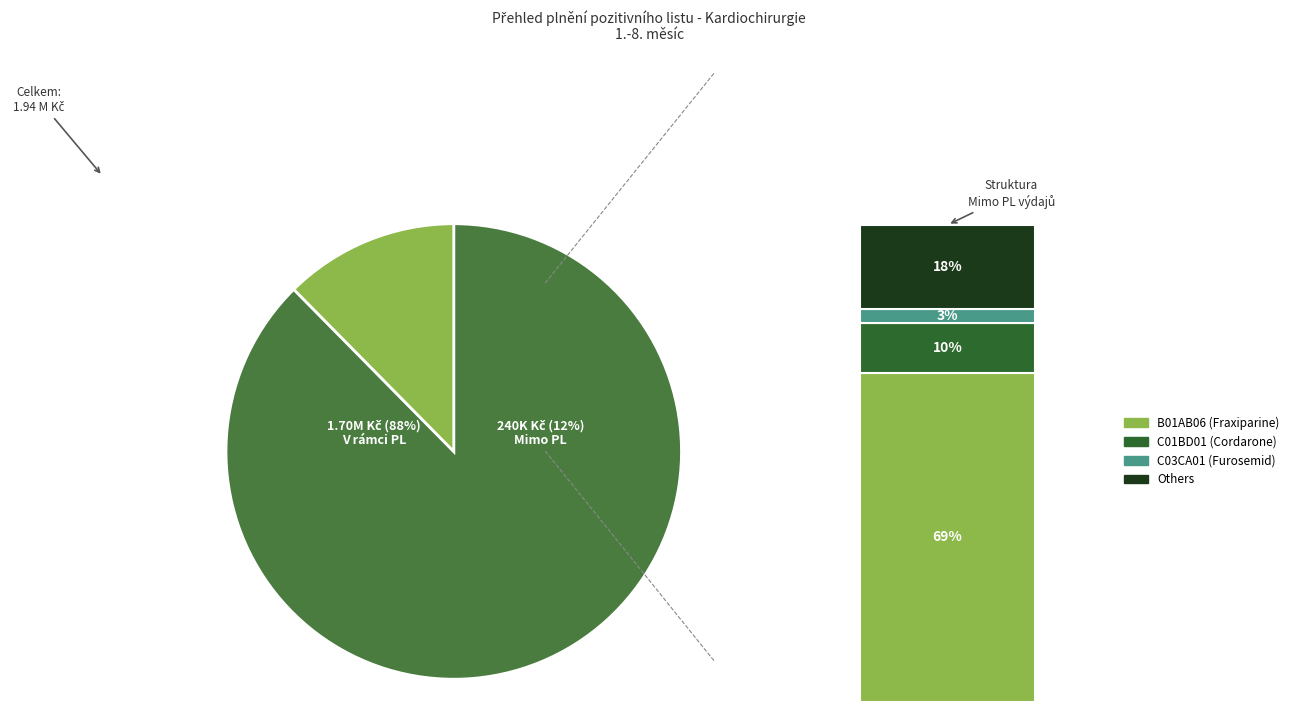

What percentage is the Mimo PL slice, to the nearest percent?

12%